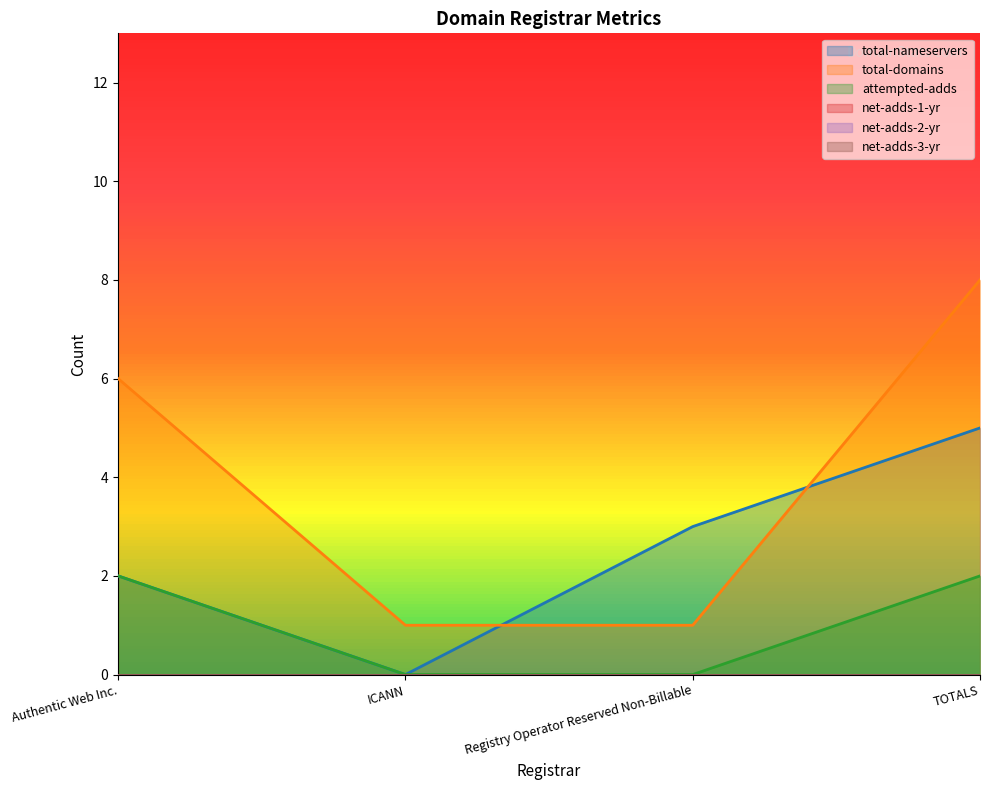

List the series in order of their peak value, highest first.

total-domains, total-nameservers, attempted-adds, net-adds-1-yr, net-adds-2-yr, net-adds-3-yr